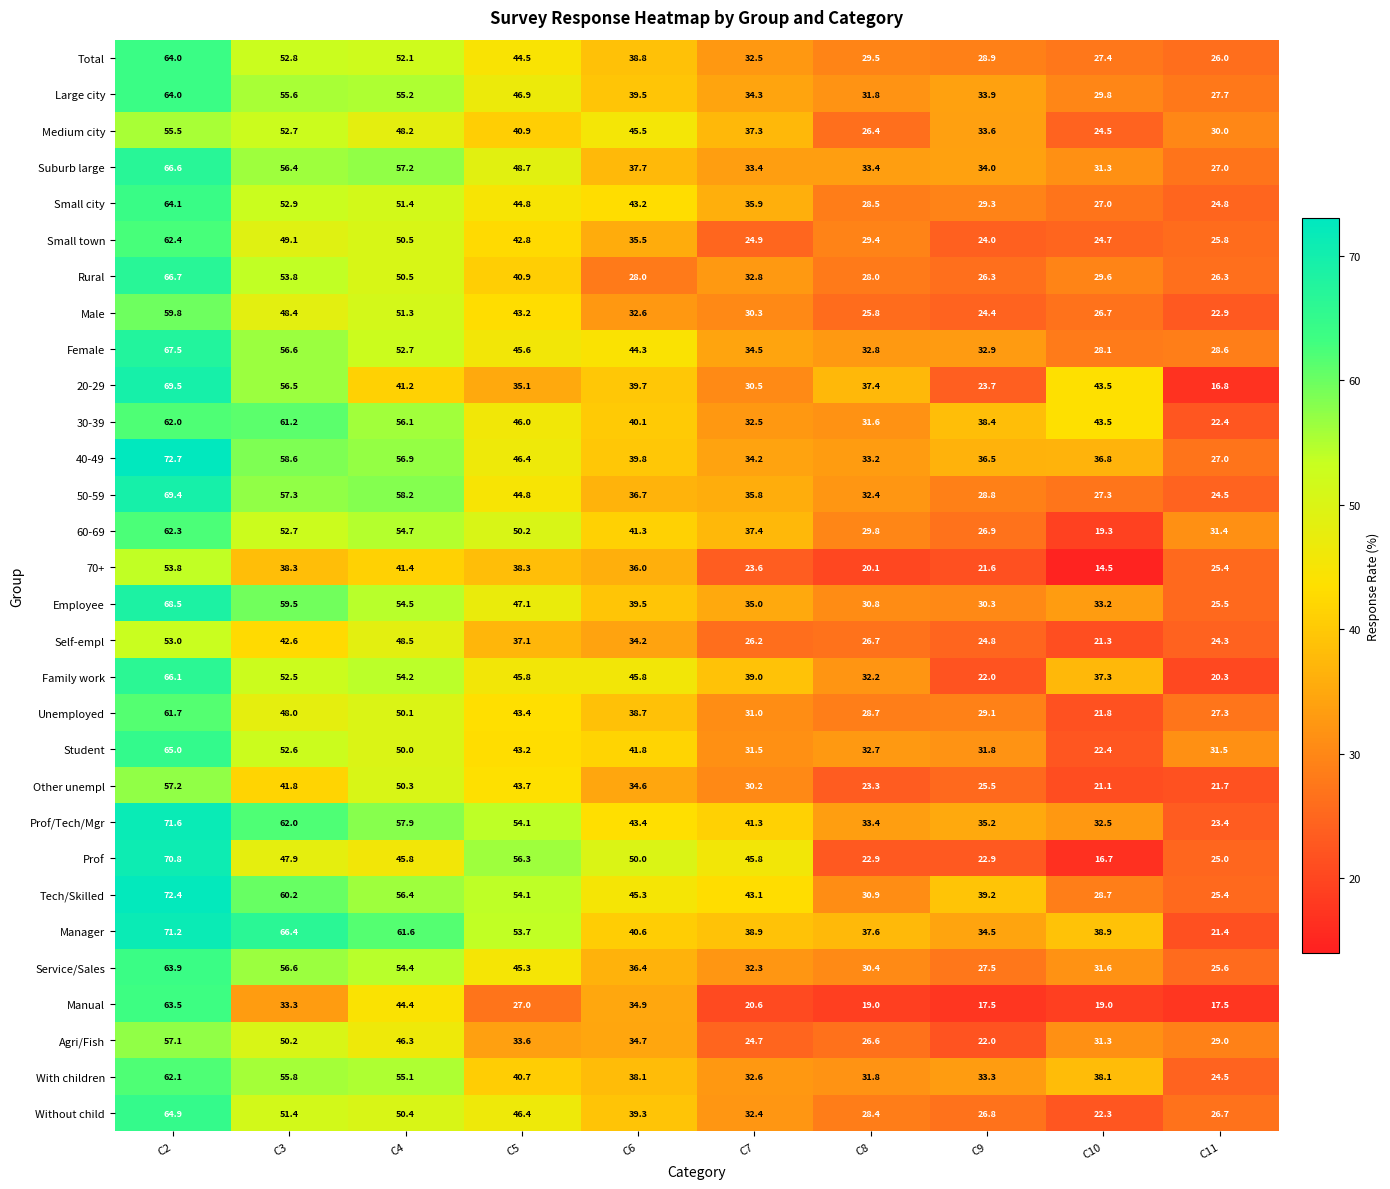

List the labels in order of 20-29 value, largest first.

C2, C3, C10, C4, C6, C8, C5, C7, C9, C11